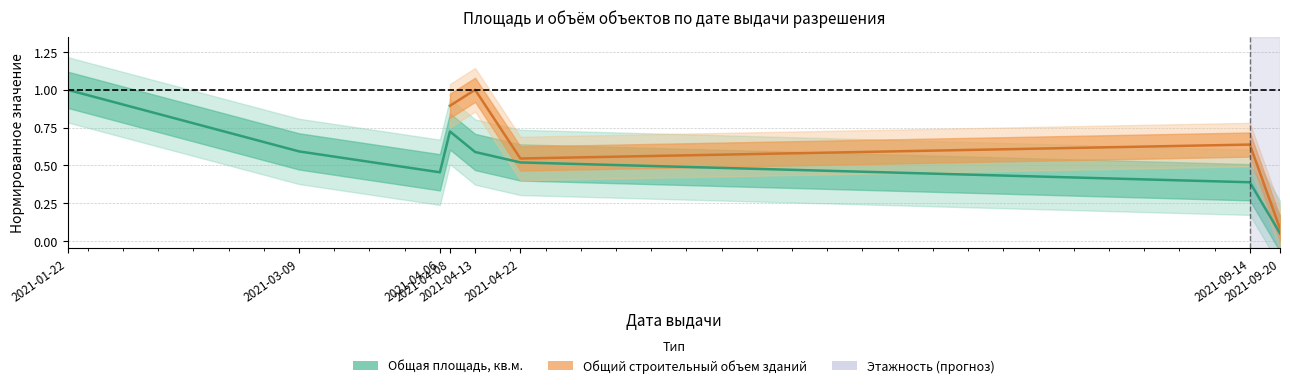

Is it true that the value at 2021-04-22 is 0.5?

True